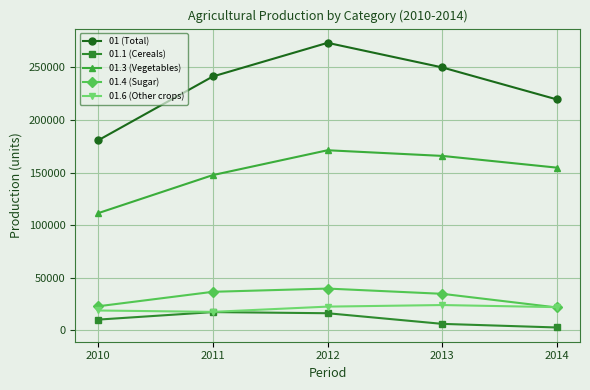

At which category does the chart reach its minimum across all series?

2014